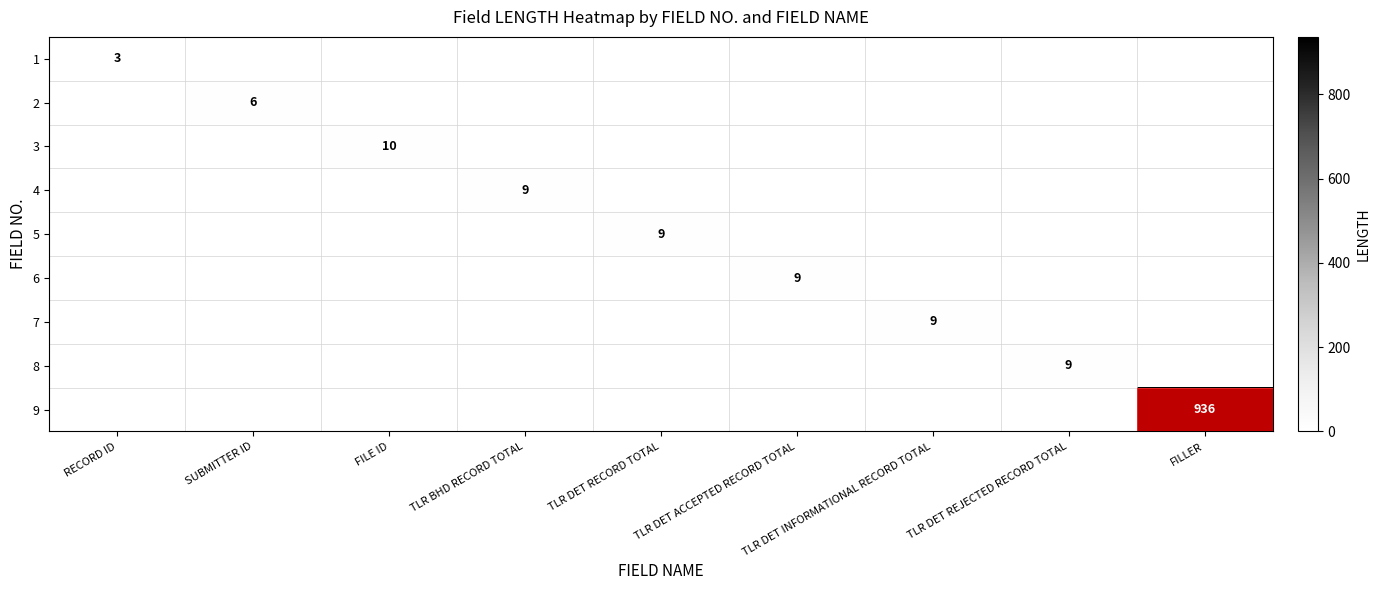

What is the spread (max minus min) of values at TLR DET REJECTED RECORD TOTAL?

9